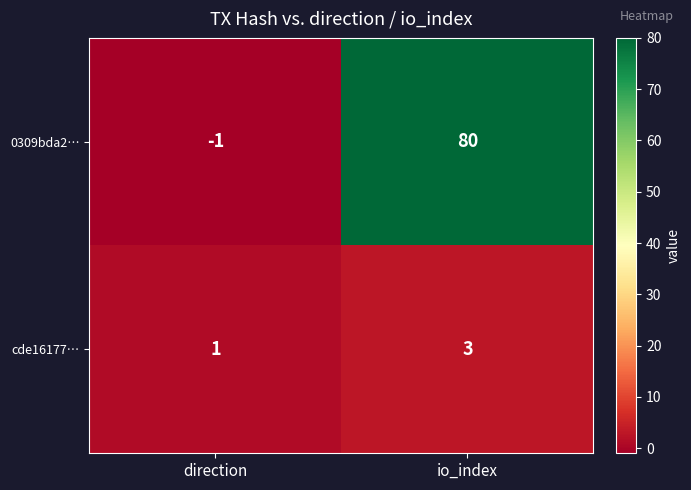

Rank the series by their maximum value, from lowest to highest.

cde16177…, 0309bda2…